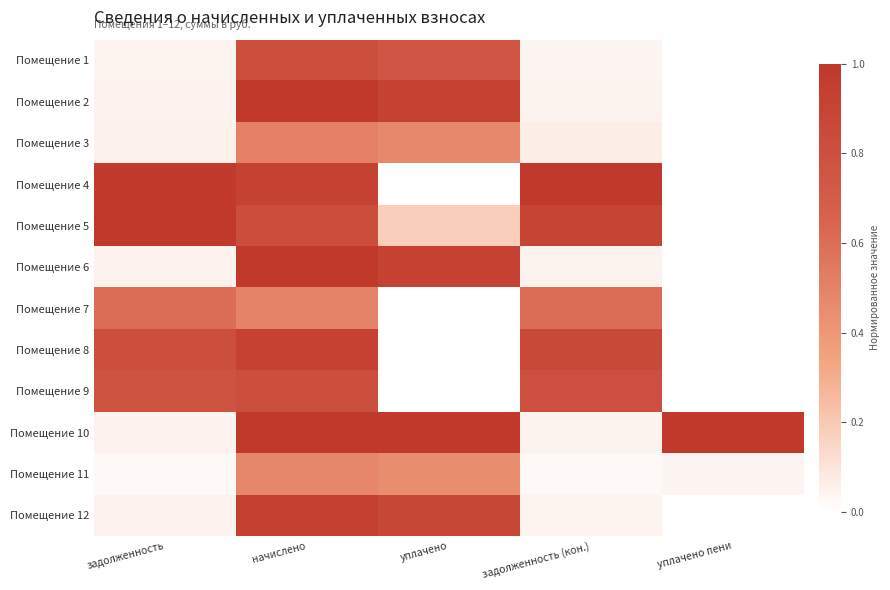

Reading left to right, extract all data points from this chart.

Помещение 1: задолженность=0.0	начислено=0.8	уплачено=0.8	задолженность (кон.)=0.0	уплачено пени=0.0
Помещение 2: задолженность=0.0	начислено=1.0	уплачено=0.9	задолженность (кон.)=0.0	уплачено пени=0.0
Помещение 3: задолженность=0.1	начислено=0.5	уплачено=0.5	задолженность (кон.)=0.1	уплачено пени=0.0
Помещение 4: задолженность=1.0	начислено=0.9	уплачено=0.0	задолженность (кон.)=1.0	уплачено пени=0.0
Помещение 5: задолженность=1.0	начислено=0.8	уплачено=0.2	задолженность (кон.)=0.9	уплачено пени=0.0
Помещение 6: задолженность=0.1	начислено=1.0	уплачено=0.9	задолженность (кон.)=0.0	уплачено пени=0.0
Помещение 7: задолженность=0.6	начислено=0.5	уплачено=0.0	задолженность (кон.)=0.6	уплачено пени=0.0
Помещение 8: задолженность=0.8	начислено=0.9	уплачено=0.0	задолженность (кон.)=0.9	уплачено пени=0.0
Помещение 9: задолженность=0.8	начислено=0.8	уплачено=0.0	задолженность (кон.)=0.8	уплачено пени=0.0
Помещение 10: задолженность=0.1	начислено=1.0	уплачено=1.0	задолженность (кон.)=0.0	уплачено пени=1.0
Помещение 11: задолженность=0.0	начислено=0.5	уплачено=0.4	задолженность (кон.)=0.0	уплачено пени=0.0
Помещение 12: задолженность=0.0	начислено=0.9	уплачено=0.9	задолженность (кон.)=0.0	уплачено пени=0.0